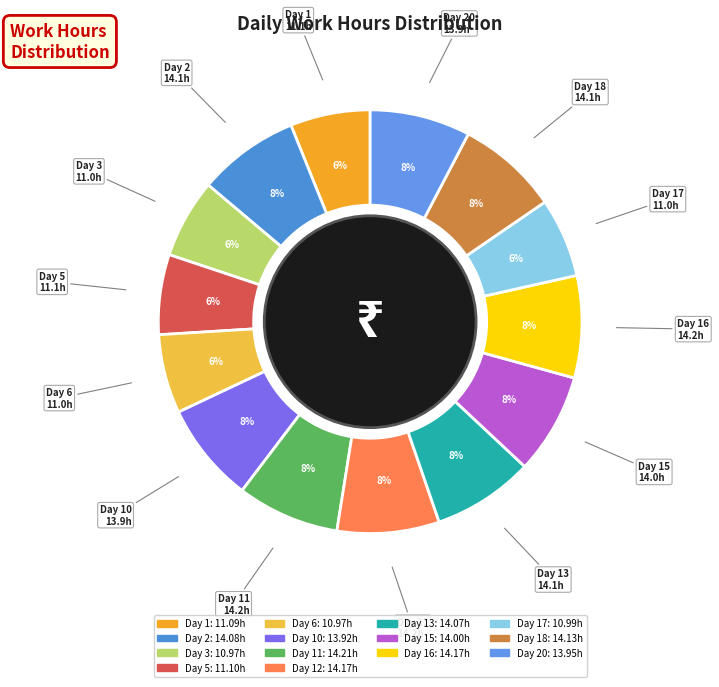

Is the sum of Day 11 and Day 3 greater than half?

No